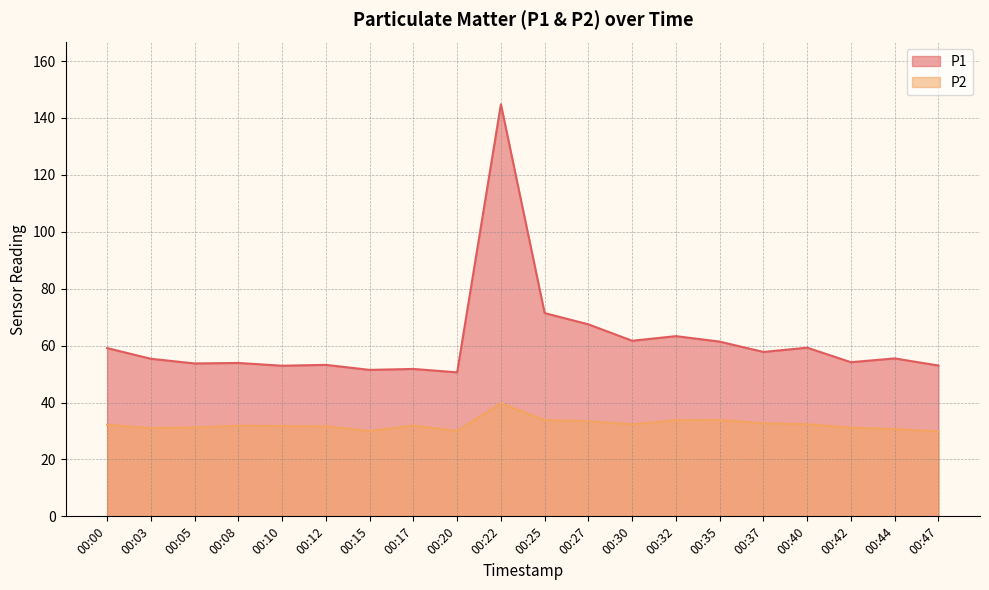

What is the difference between the maximum and minimum values in the P1 series?

94.2